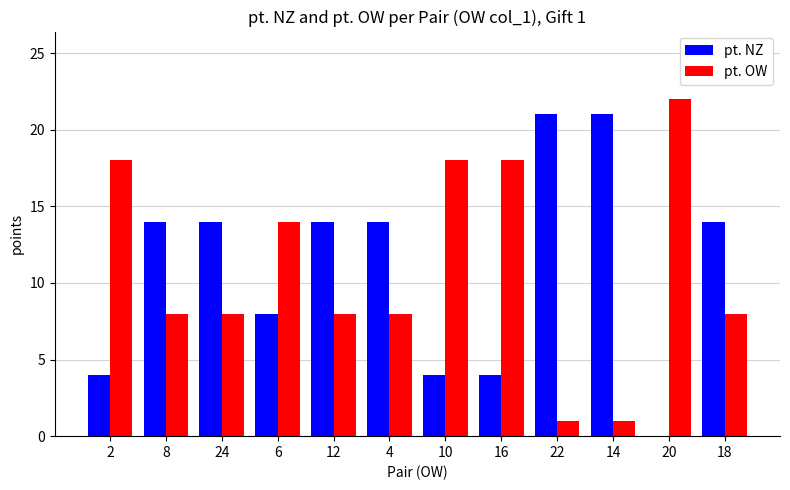

Count the number of categories in the chart.

12